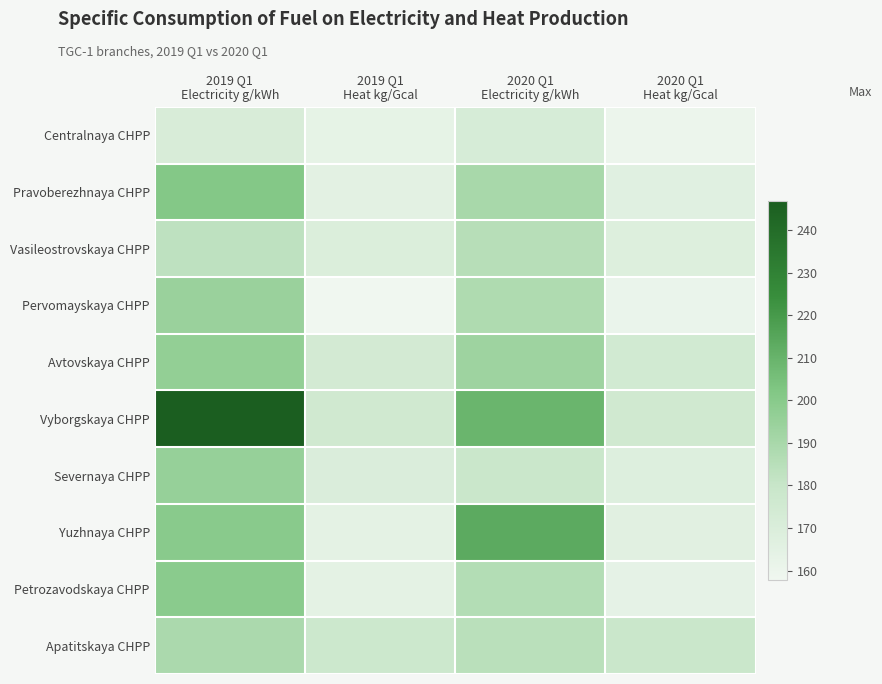

At 2019 Q1 Electricity g/kWh, list the series in order from smallest to largest.

Centralnaya CHPP, Vasileostrovskaya CHPP, Apatitskaya CHPP, Pervomayskaya CHPP, Severnaya CHPP, Avtovskaya CHPP, Petrozavodskaya CHPP, Yuzhnaya CHPP, Pravoberezhnaya CHPP, Vyborgskaya CHPP